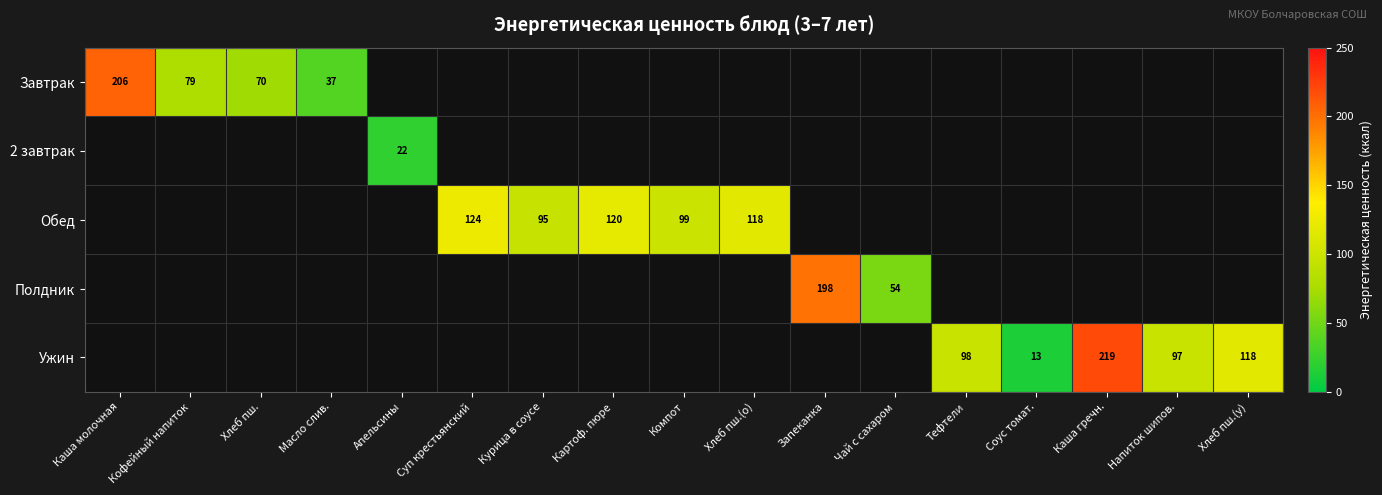

What is the greatest value displayed?

219.3